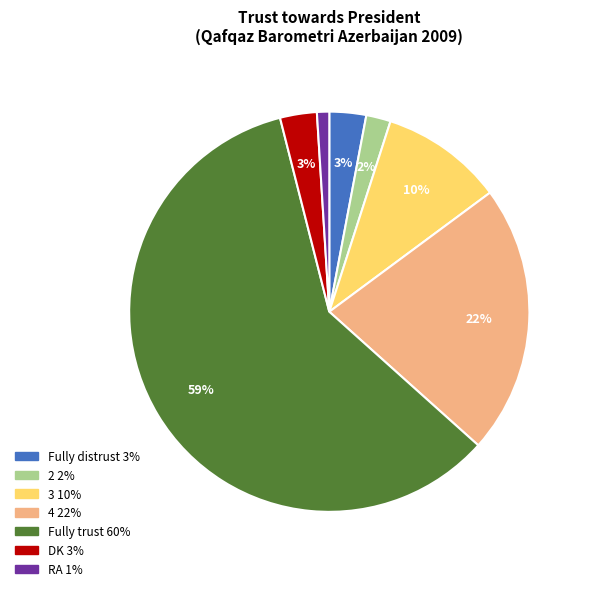

Is the sum of 4 and DK greater than half?

No